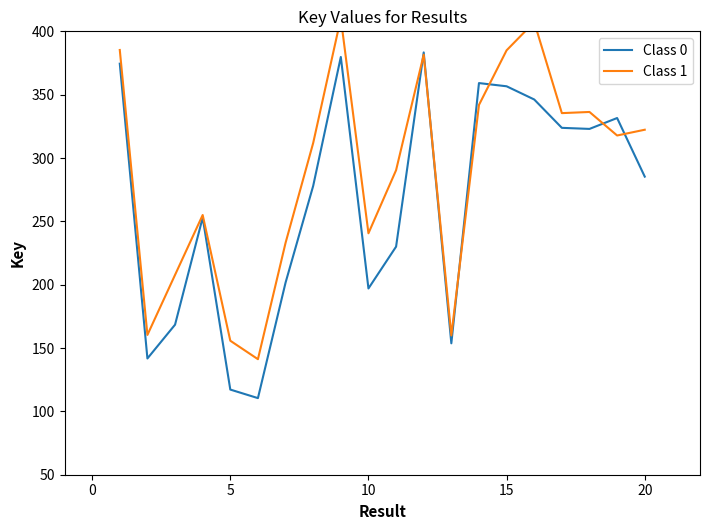

How many data points in Class 0 are above 285?

10